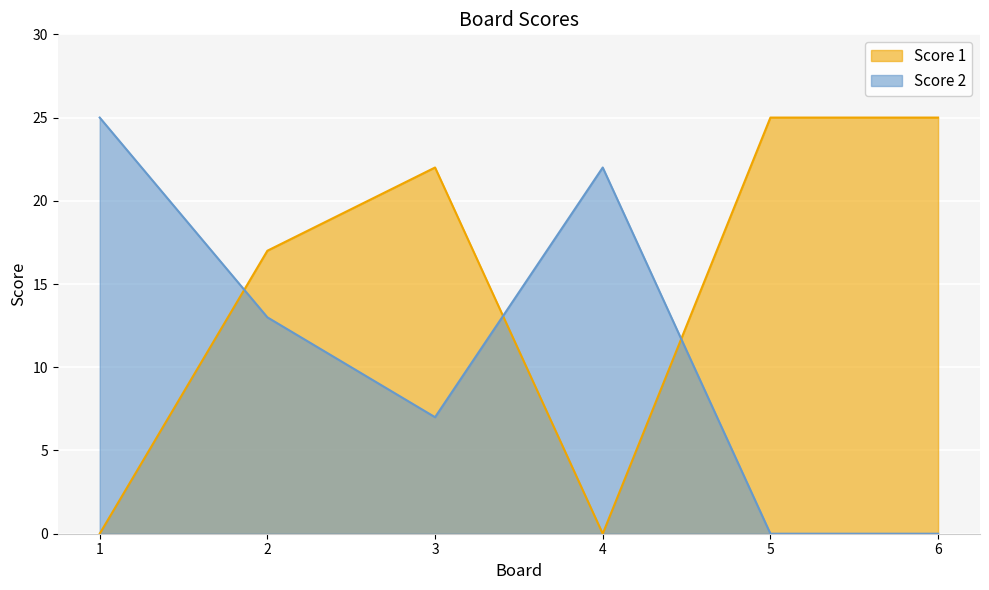

How many intersections are there between Score 2 and Score 1?

3